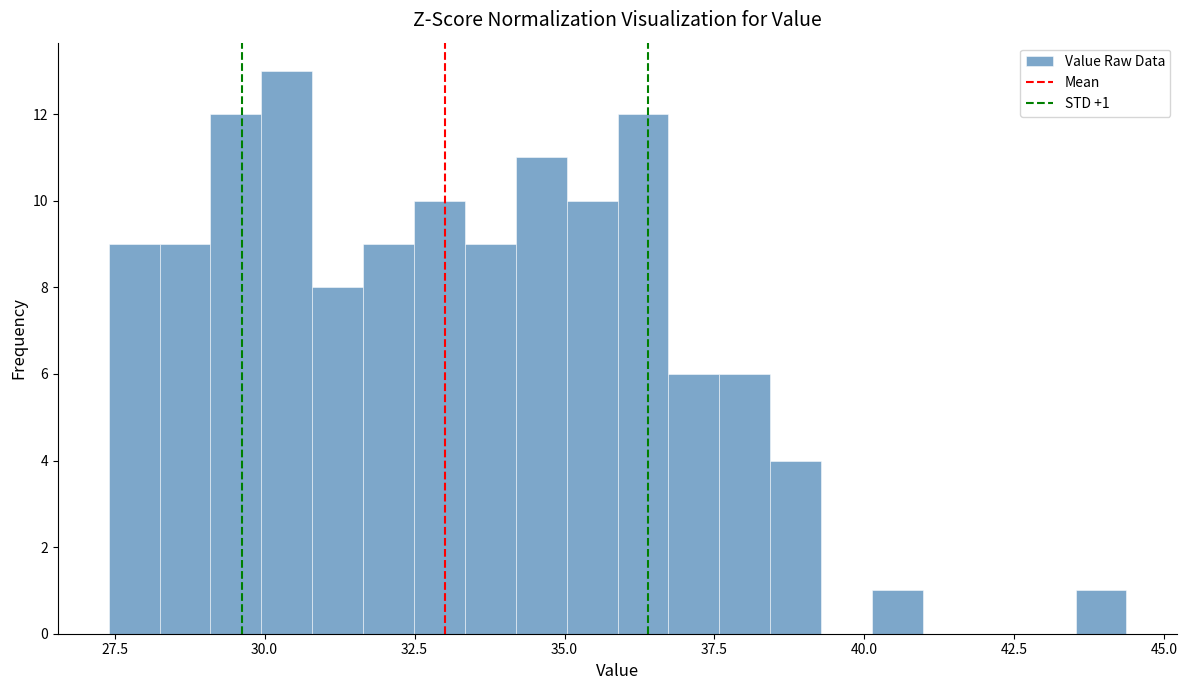

Around what value on the x-axis is the tallest bar? Give the approximate position of its centre, as read against the axis.

30.5